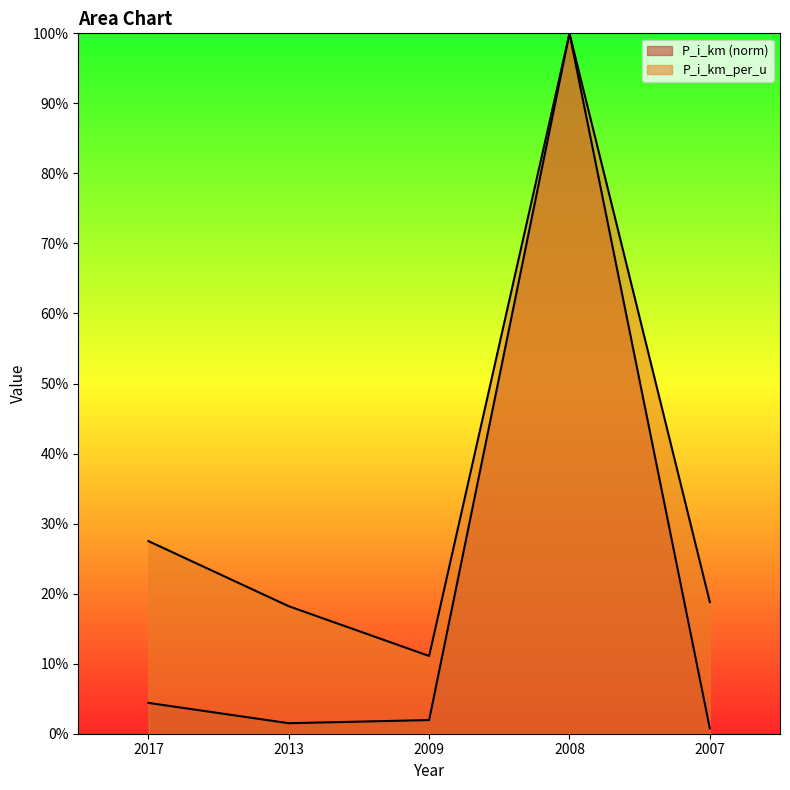

True or false: P_i_km has a value of 3.0 at 2009.

False